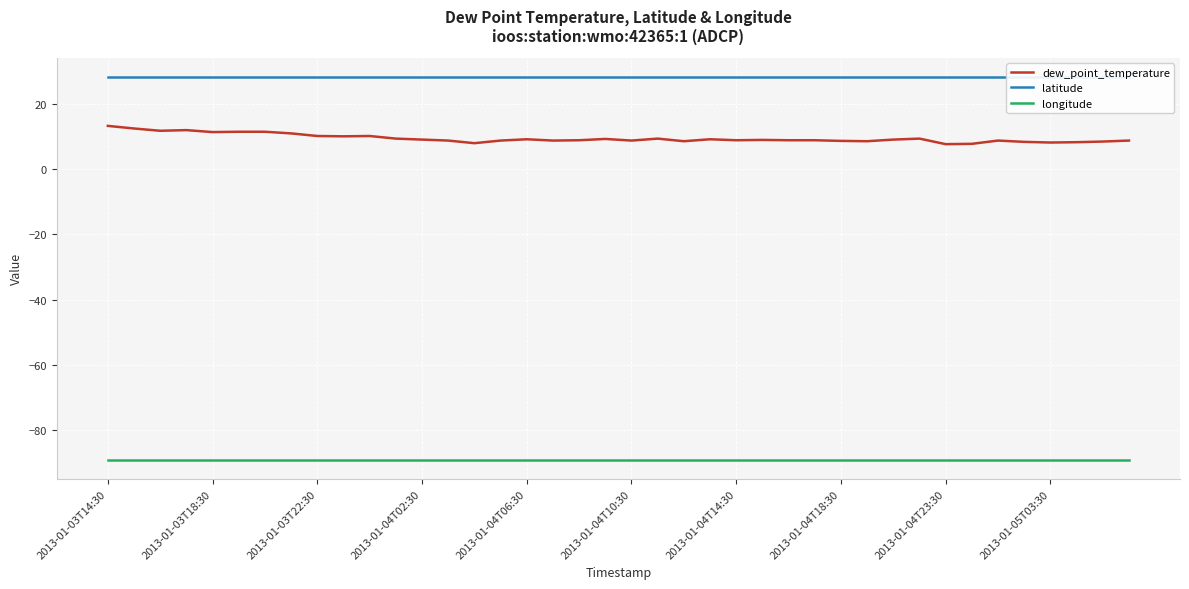

What is the greatest value displayed?

28.2